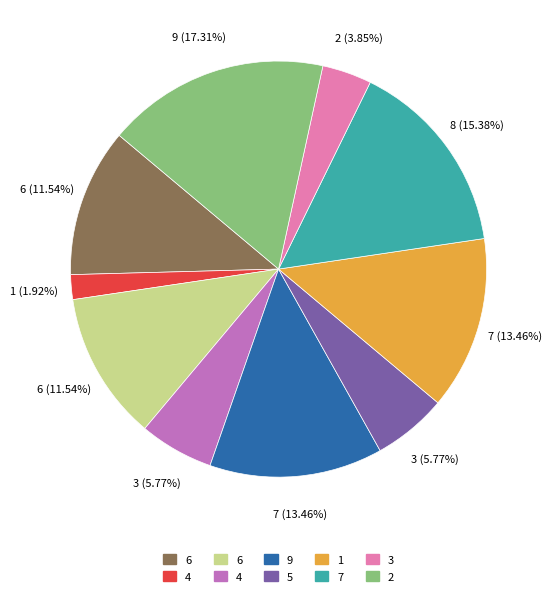

Is there a majority slice in this chart?

No